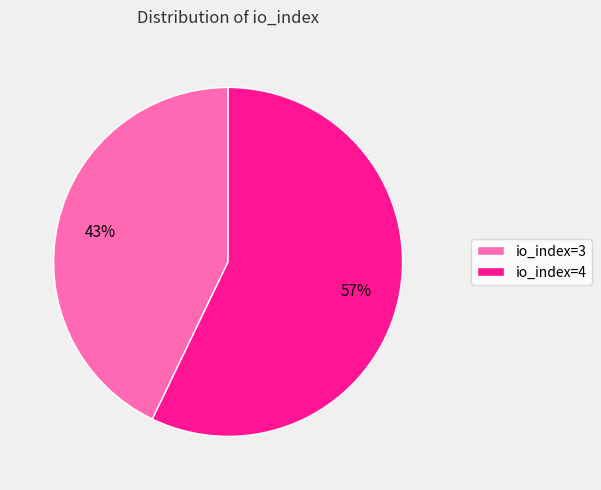

Do io_index=3 and io_index=4 together represent more than half of the pie?

Yes